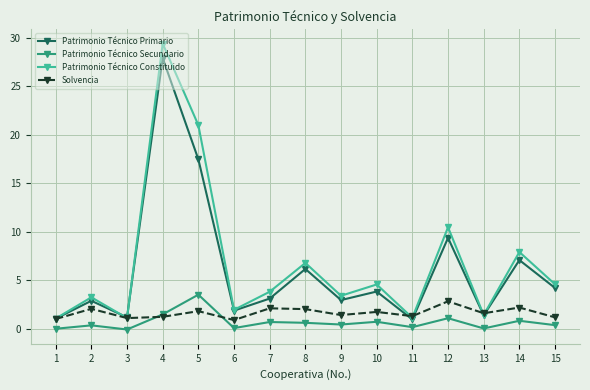

What is the greatest value displayed?

29.4